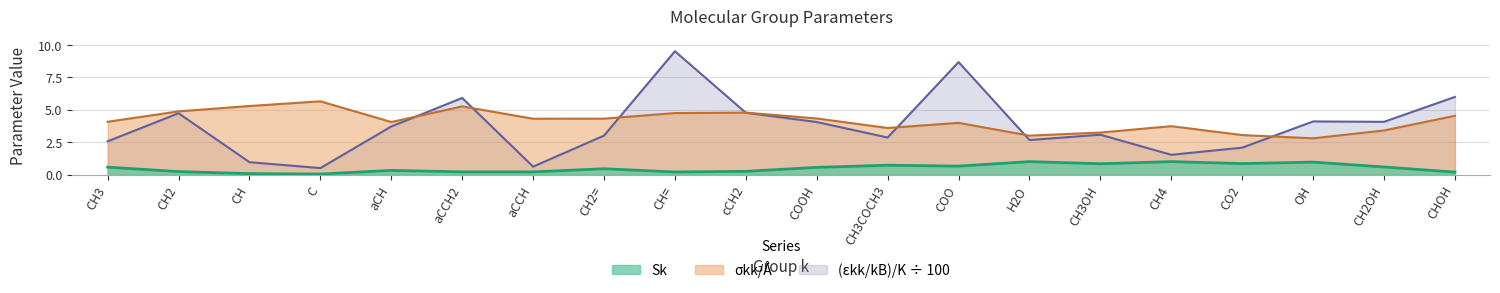

In sigma_kk, how many points are lower than both neighbors (excluding endpoints)?

5